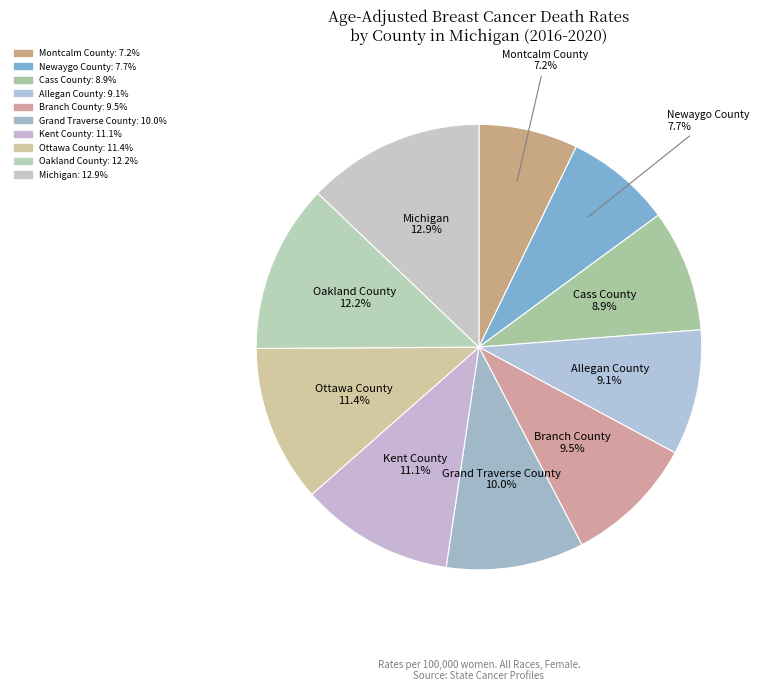

What percentage is NOT represented by Cass County?

91.1%